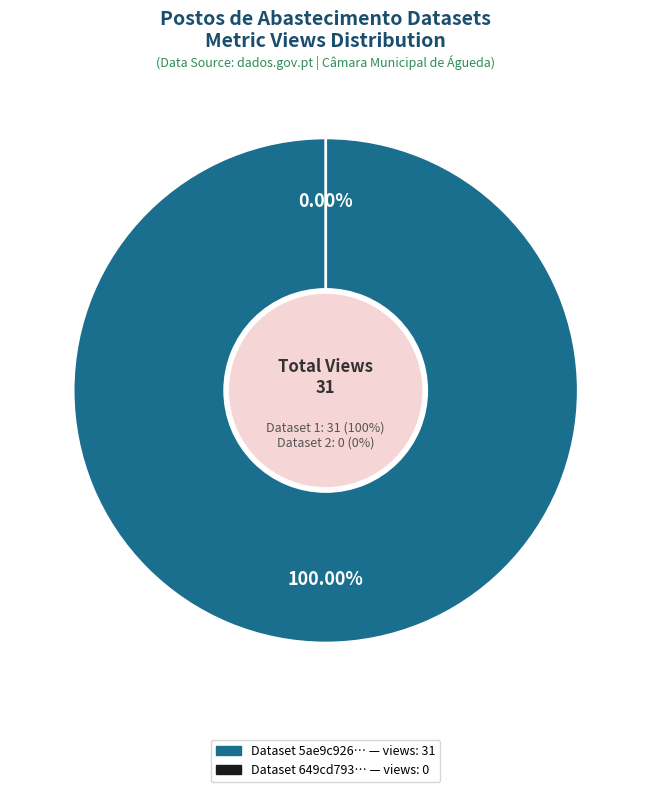

Between 5ae9c926c8d8c9146d44cc6c and 649cd793078190ea9b2176fd, which is larger?

5ae9c926c8d8c9146d44cc6c